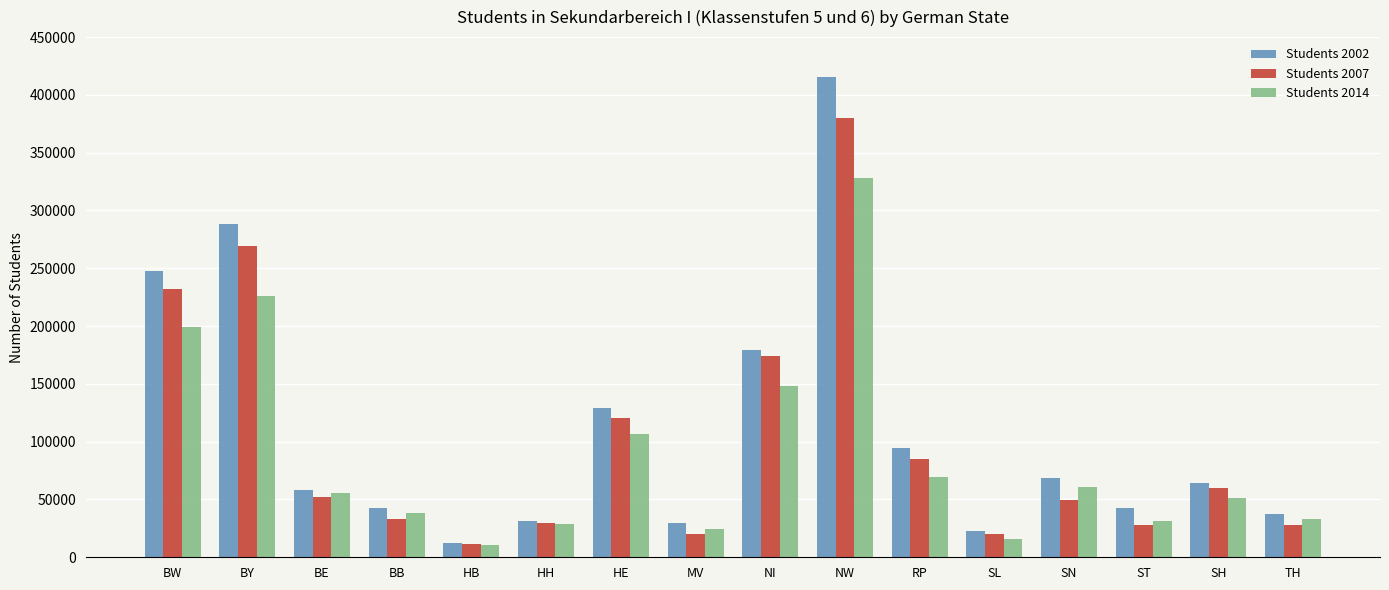

True or false: Students 2014 has a value of 74389 at BE.

False